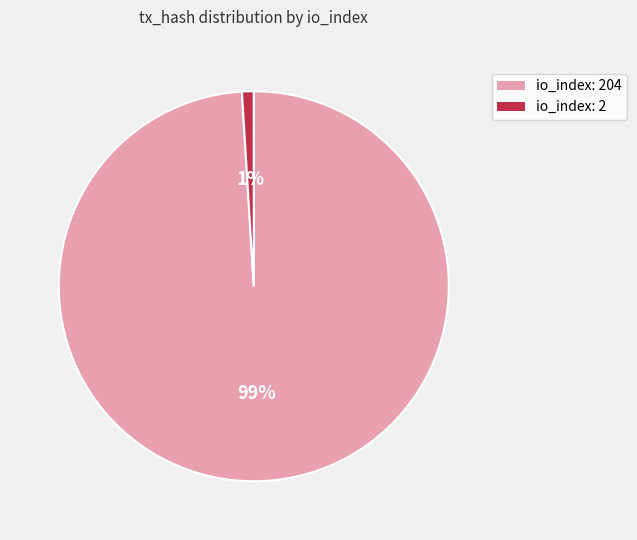

Rank the categories by value from lowest to highest.

io_index: 2, io_index: 204